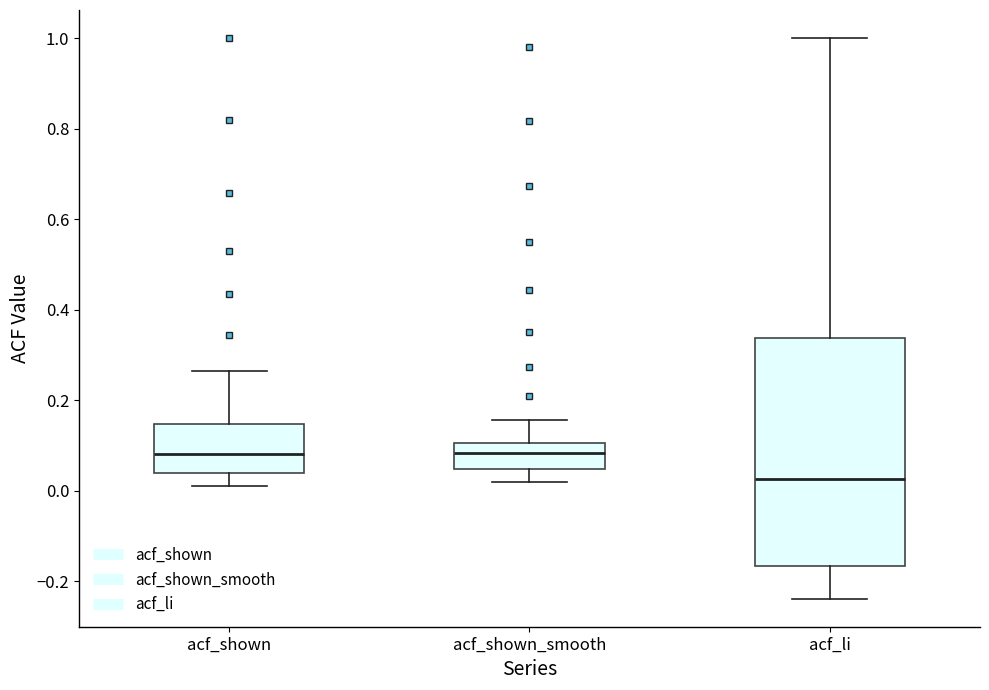

Which box is the tallest, from its lower edge to its upper edge?

acf_li